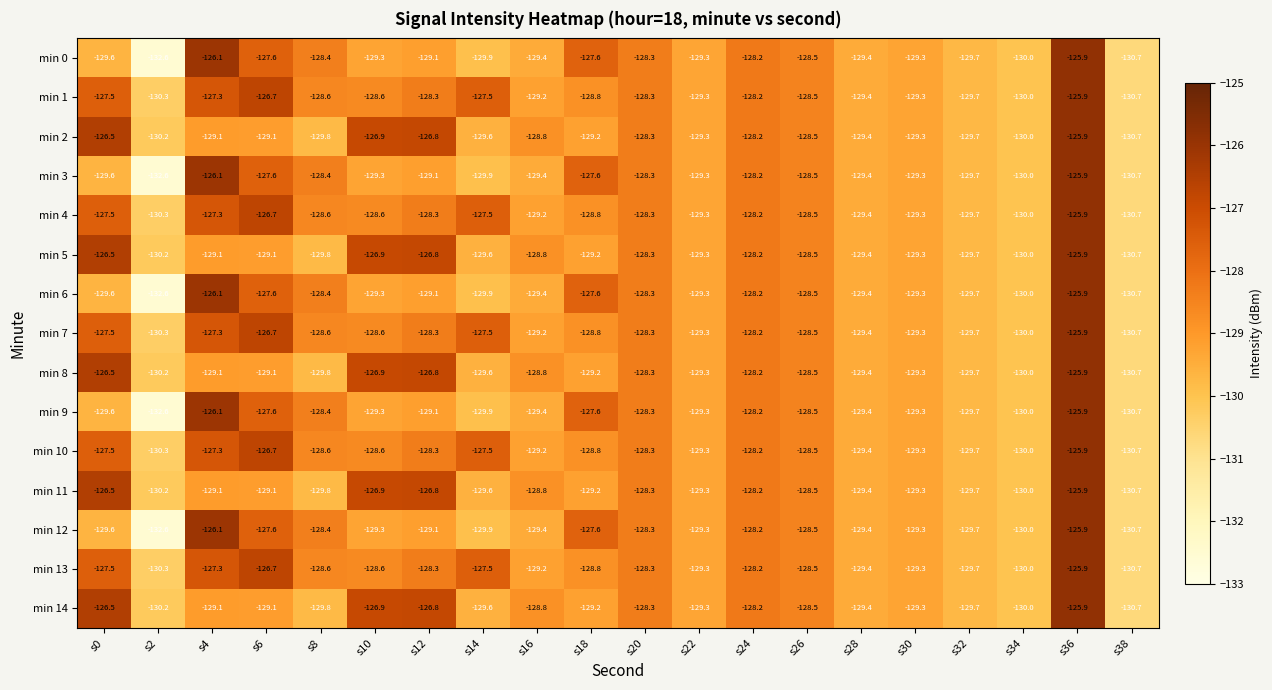

What value does the min 4 series have at s32?

-129.7